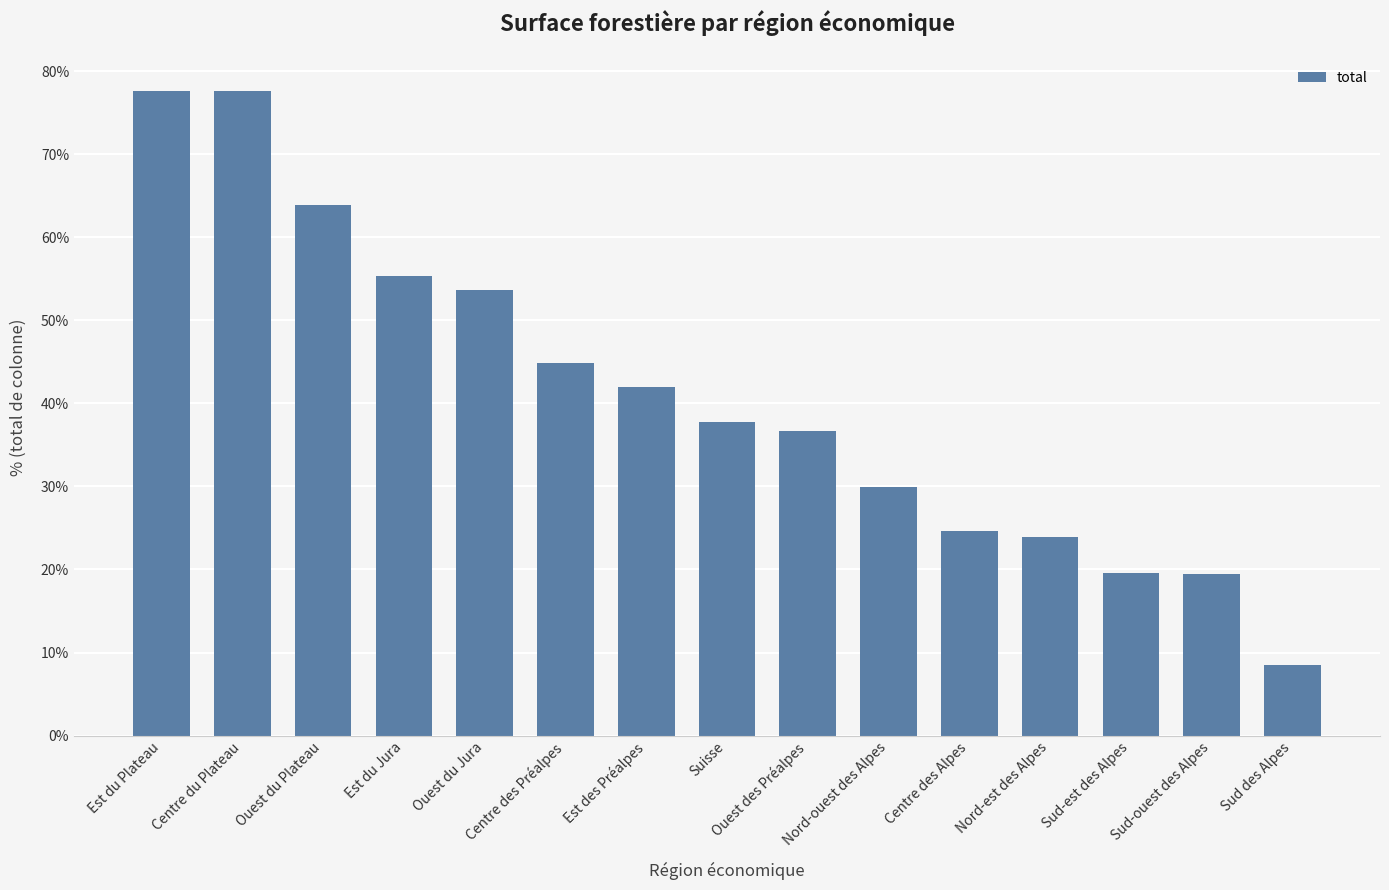

Is it true that the value at Ouest du Jura is 53.6?

True